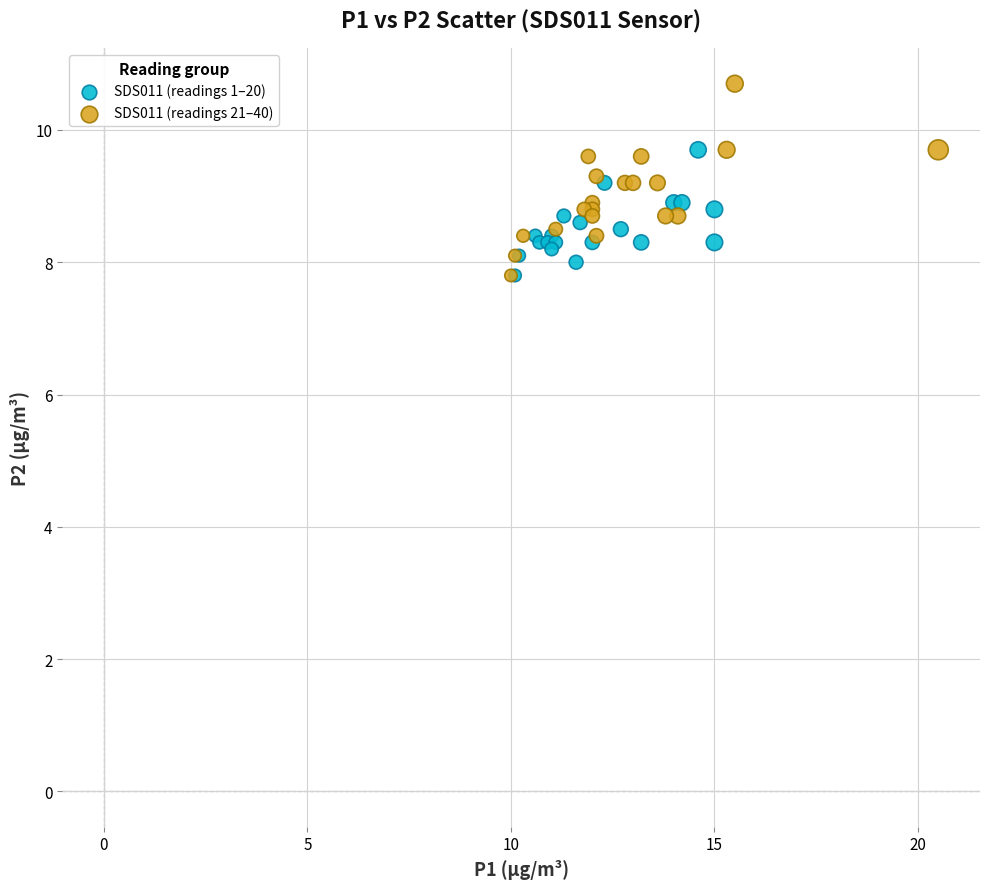

Which series has the largest Y range (max minus min)?

SDS011 (readings 21–40)